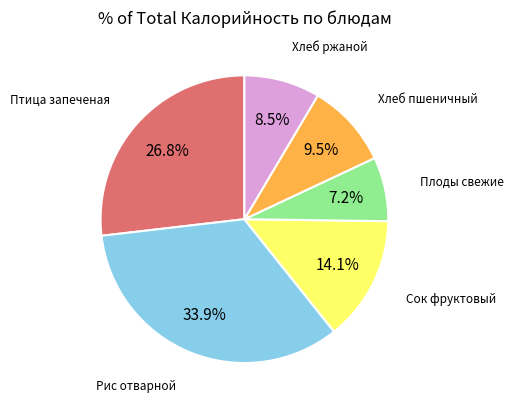

How many segments does this pie chart have?

6